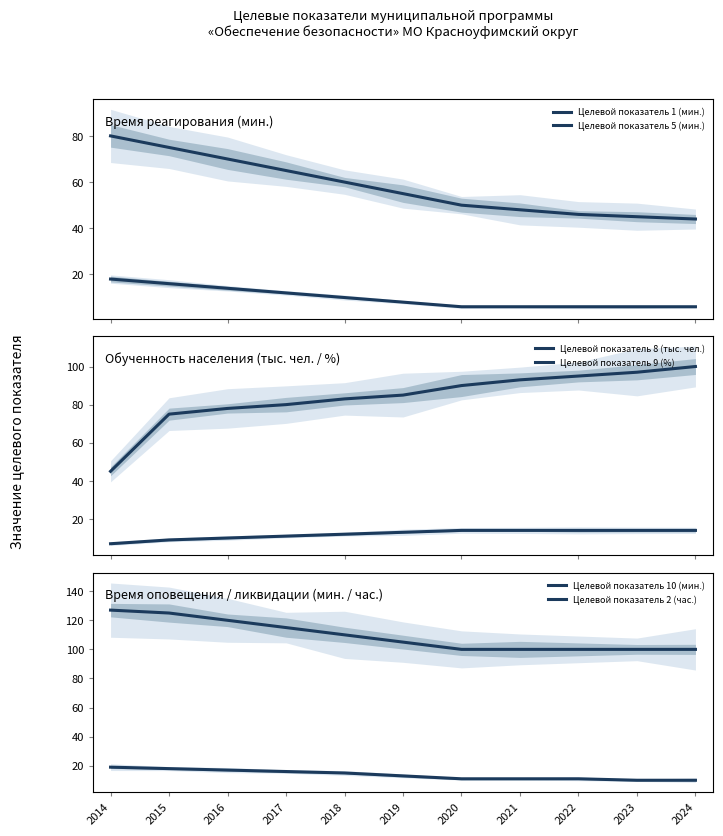

Which category has the highest value across all series?

2014